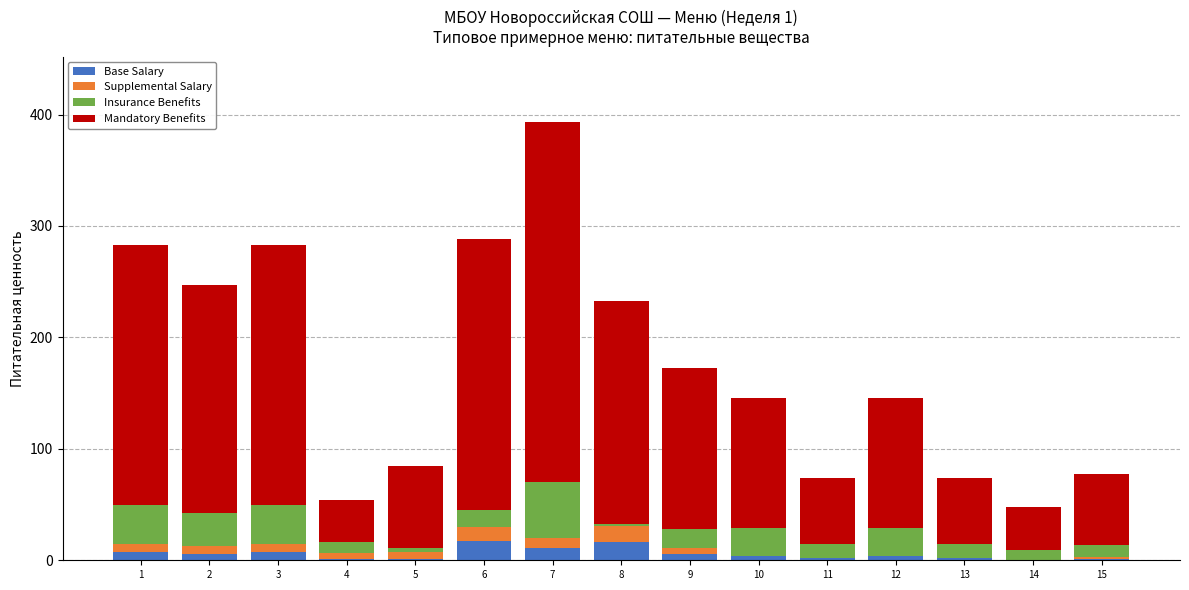

What are all the series names shown in the legend?

Base Salary, Supplemental Salary, Insurance Benefits, Mandatory Benefits